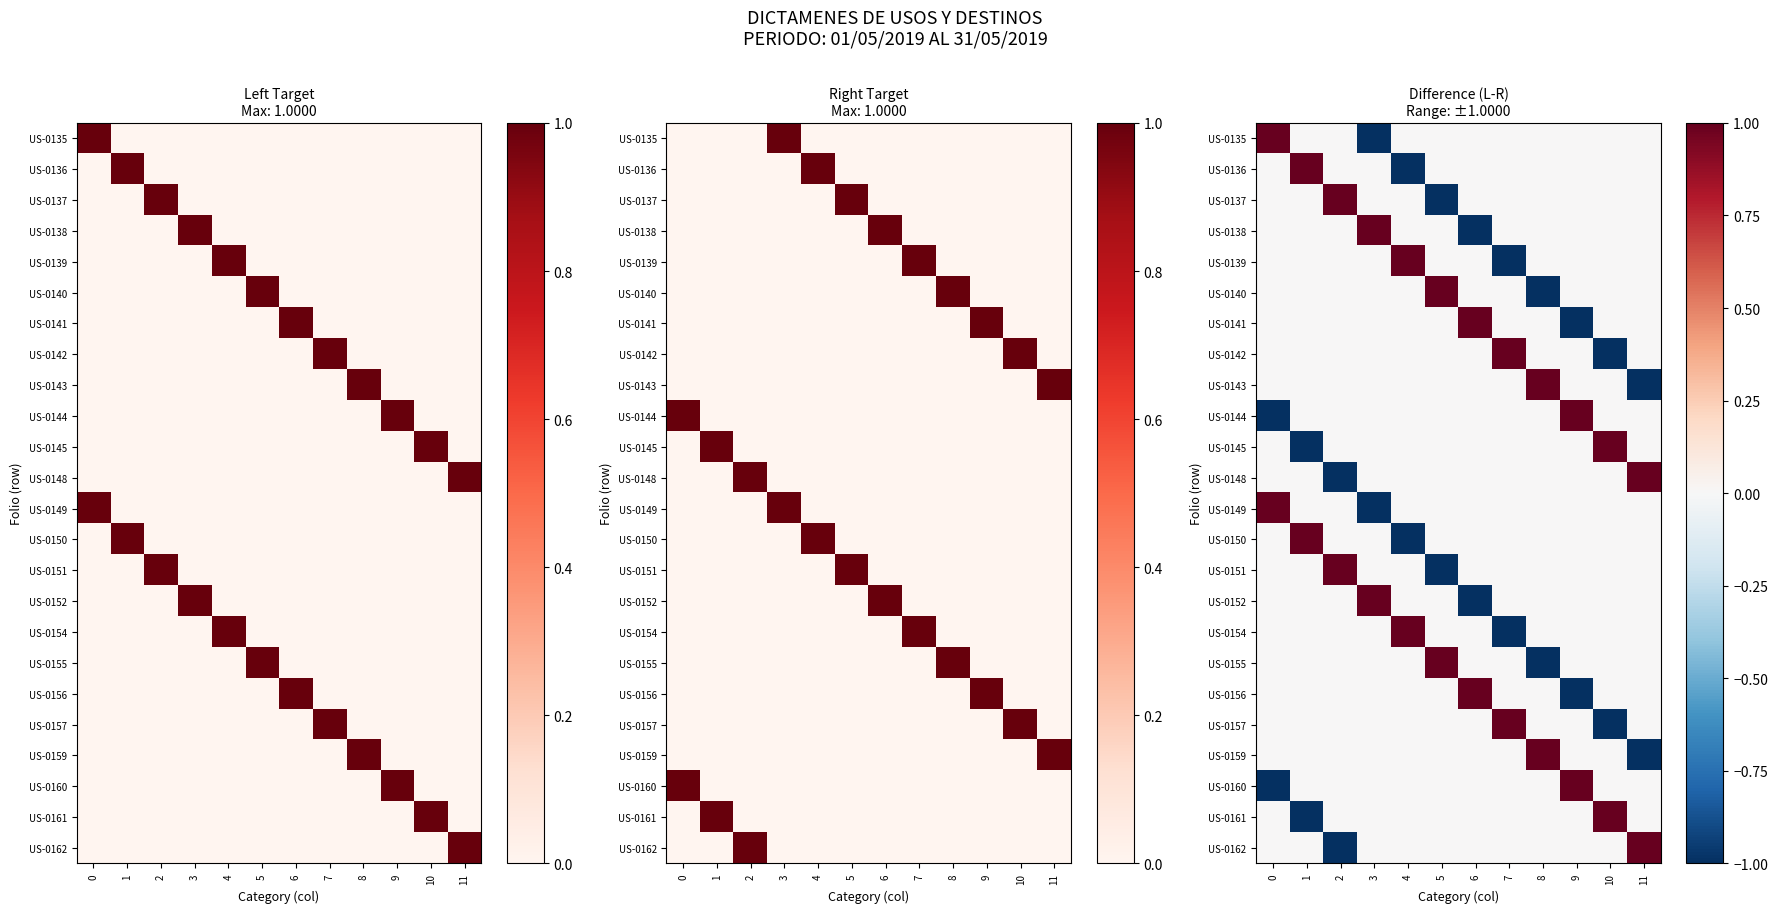

True or false: US-0135 has a value of 0 at 11.

True